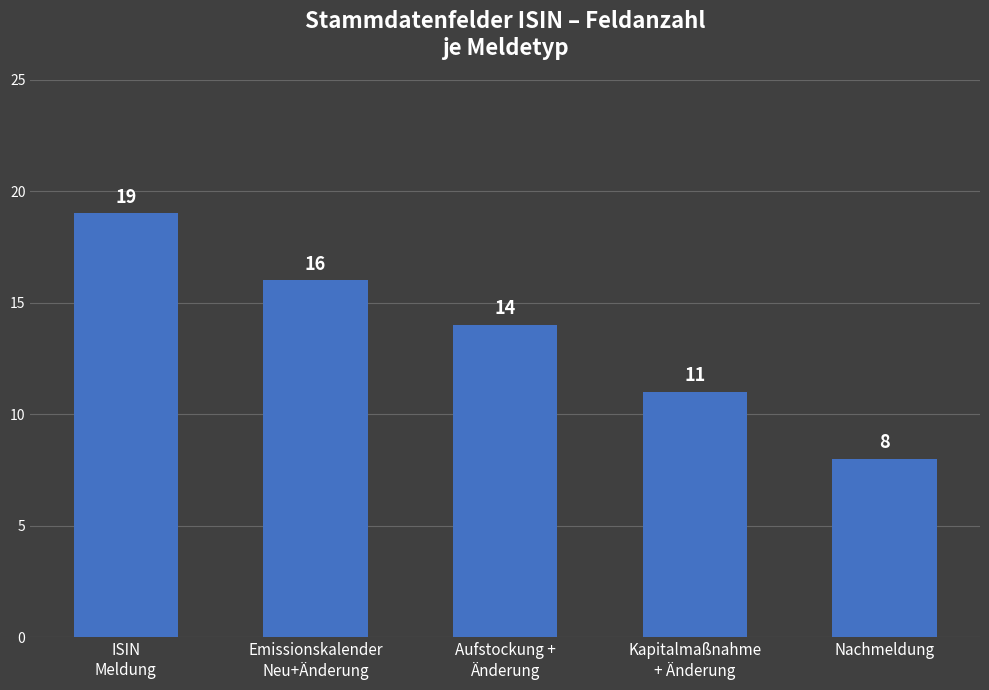

At which label does the data first exceed 14?

ISIN
Meldung